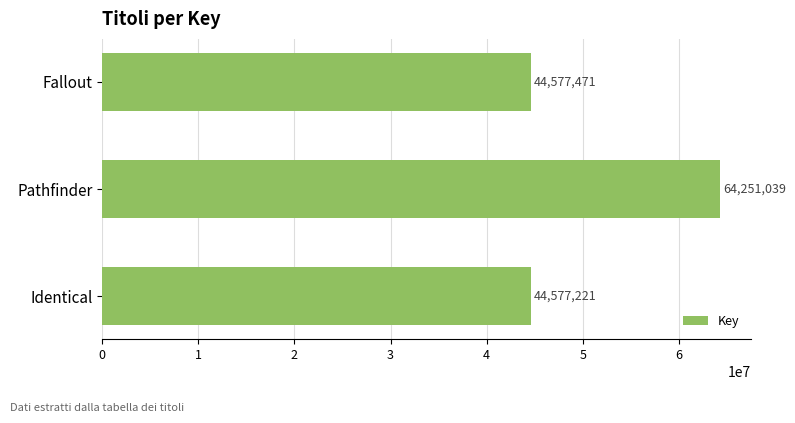

Reading top to bottom, extract all data points from this chart.

44577471	64251039	44577221